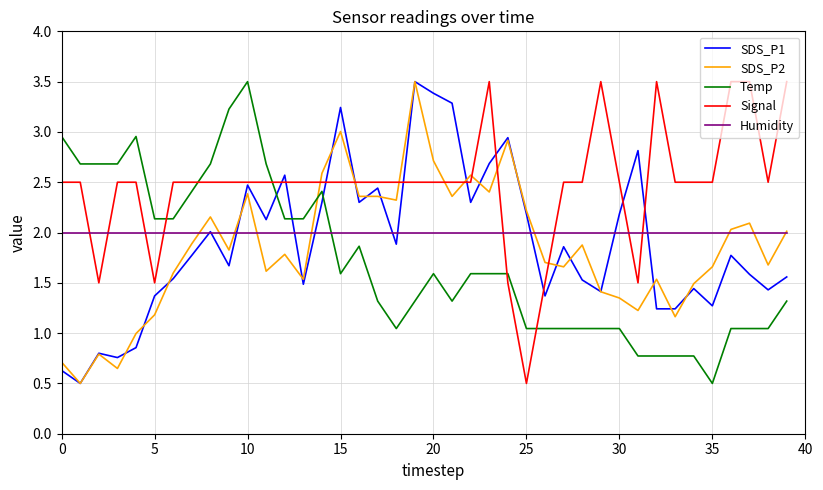

What are all the series names shown in the legend?

SDS_P1, SDS_P2, Temp, Signal, Humidity